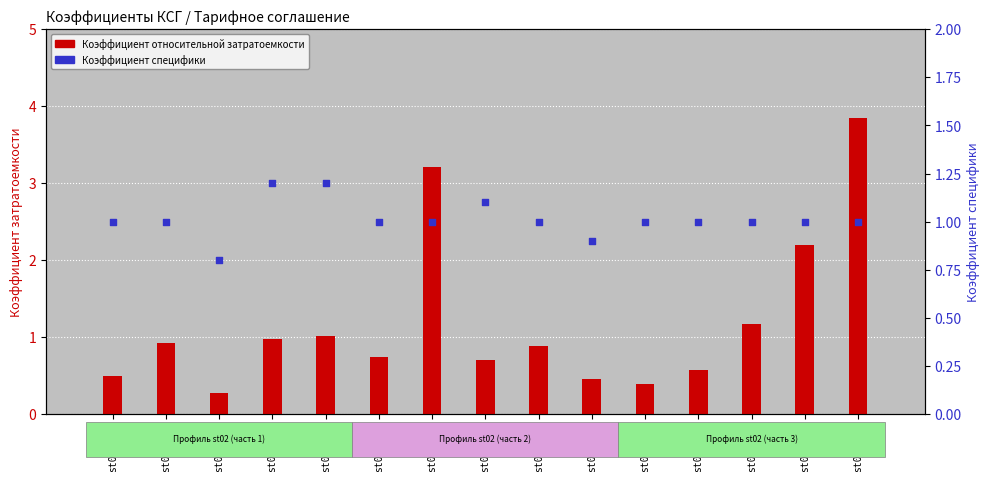

Which series reaches the maximum Y coordinate?

Коэффициент относительной затратоемкости